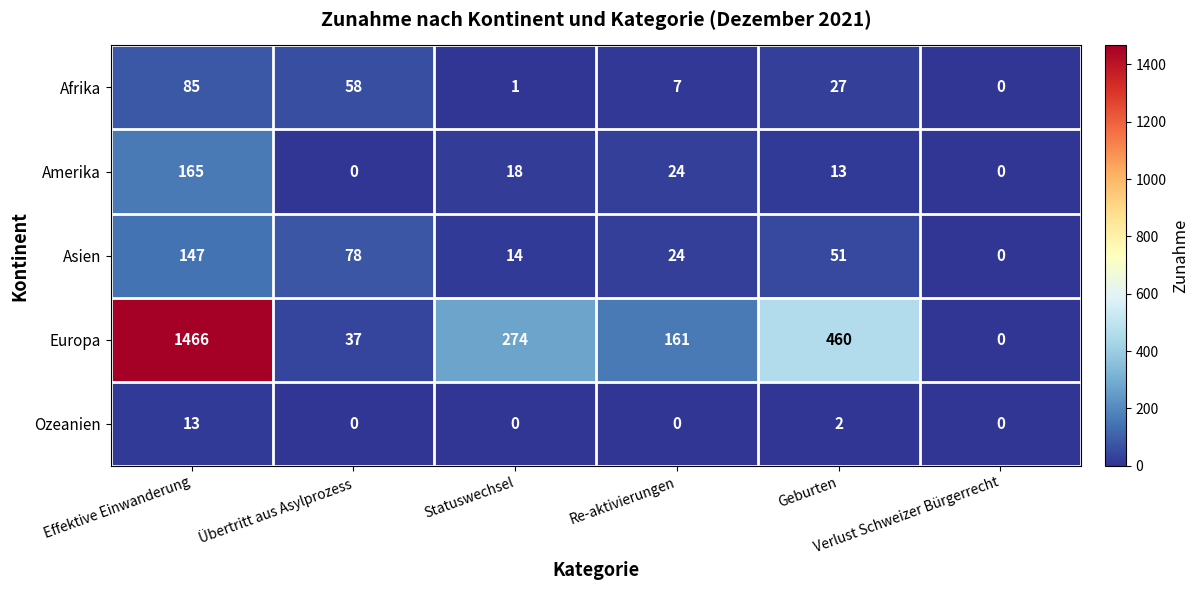

At how many categories does at least one series exceed 113?

4